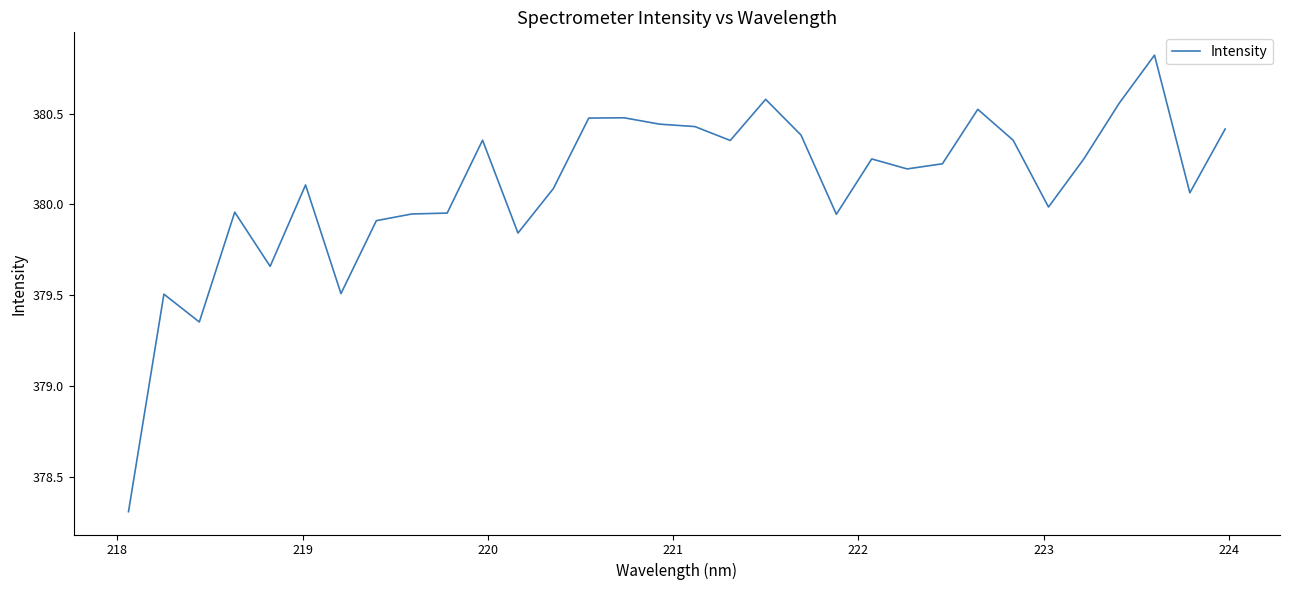

What is the smallest value displayed?

378.3